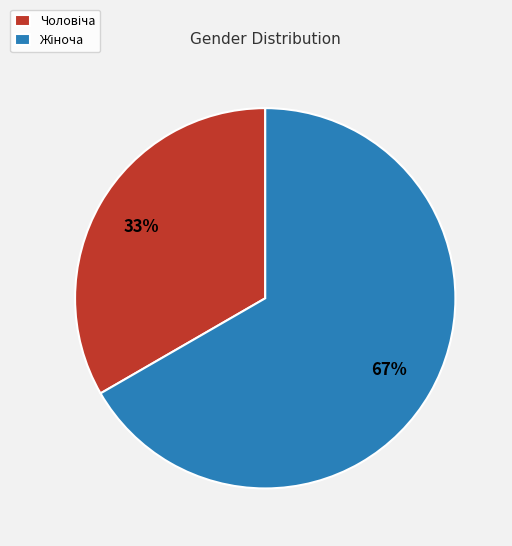

To the nearest percent, what is the average slice percentage?

50%